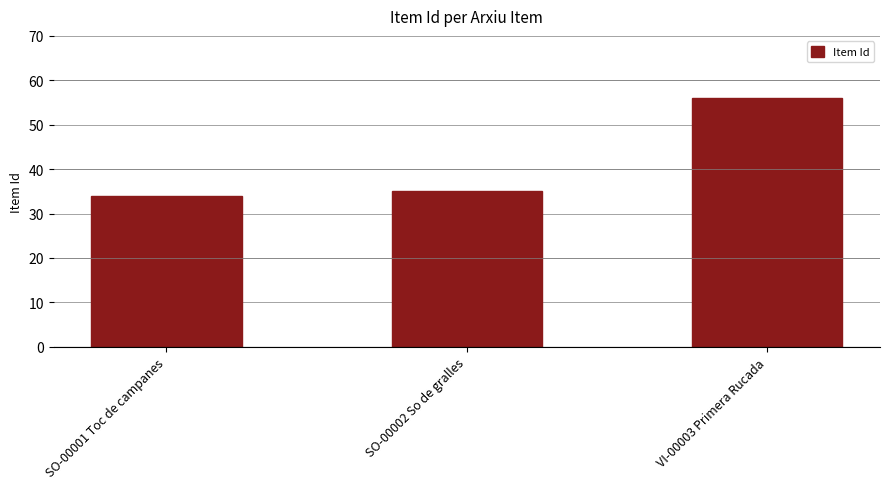

What is the change in value from SO-00001 Toc de campanes to VI-00003 Primera Rucada?

+22